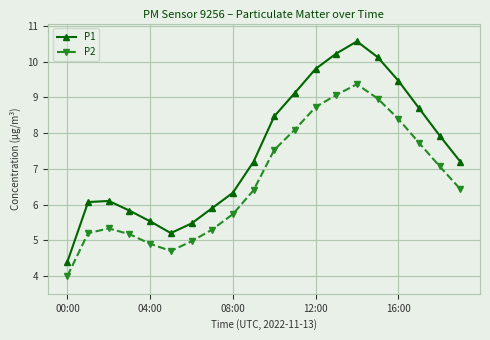

Which series has the largest range (max minus min)?

P1